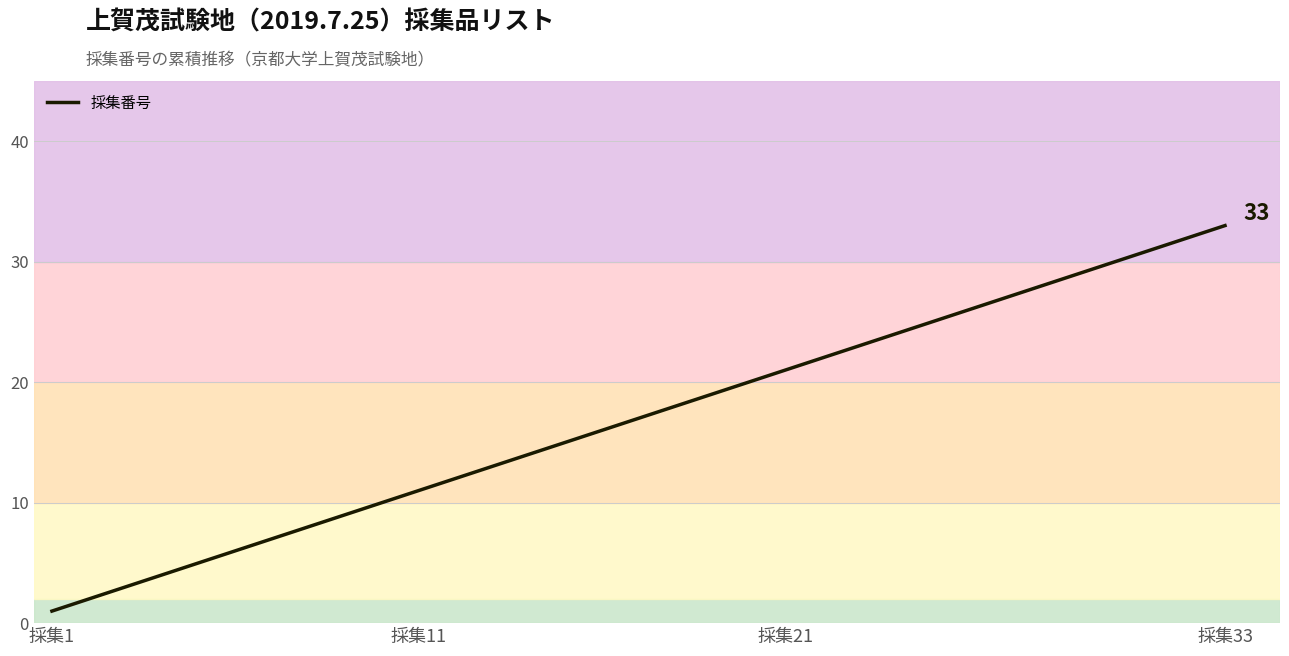

What is the minimum value shown in the chart?

1